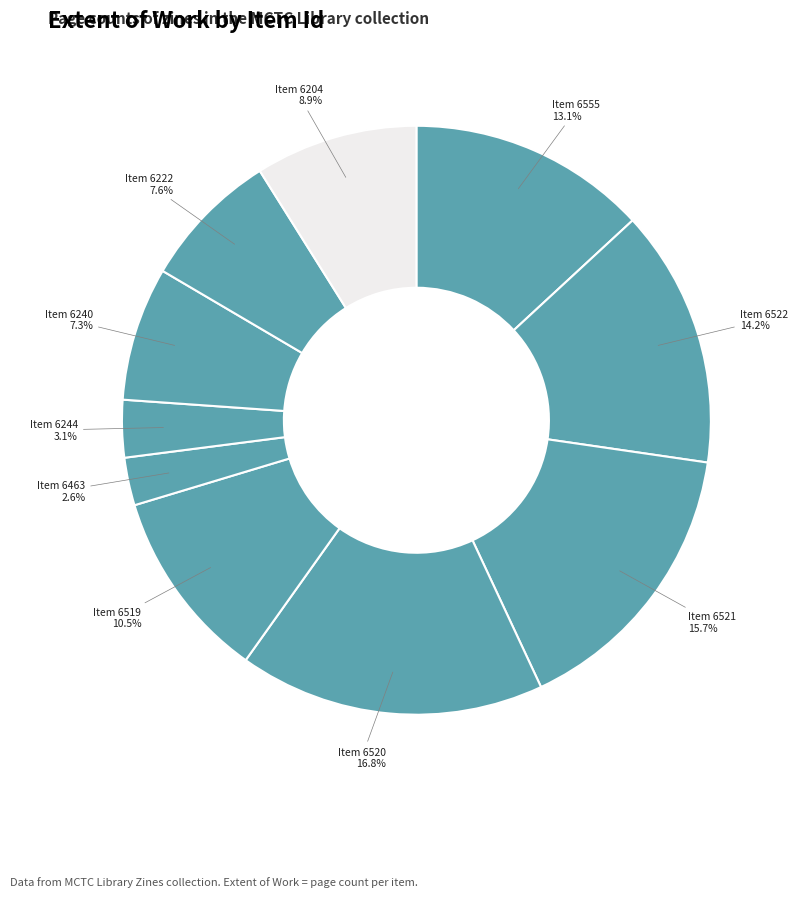

How many slices are in this pie chart?

10